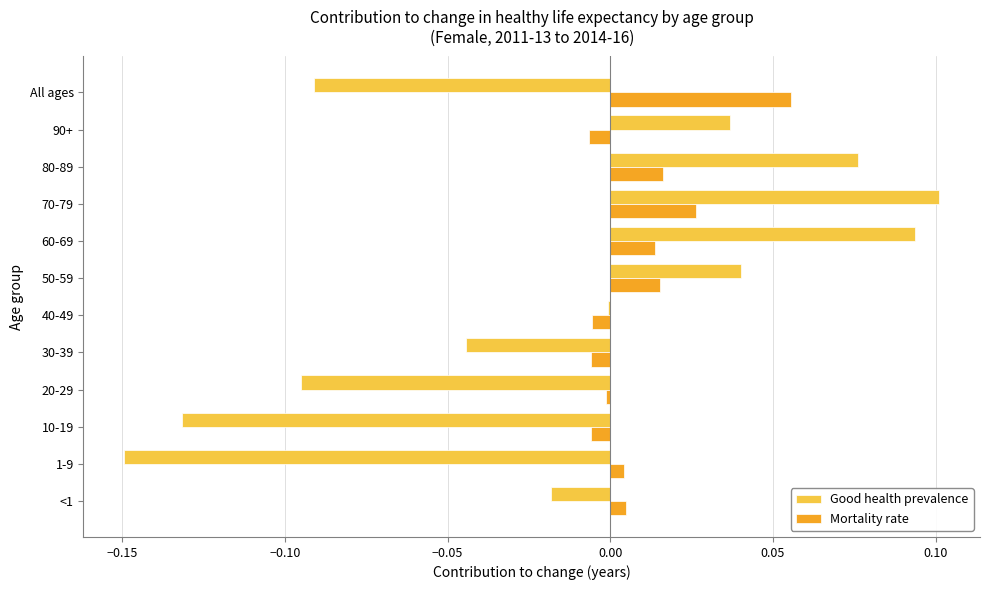

Between 20-29 and 40-49, which series saw the biggest shift?

Good health prevalence